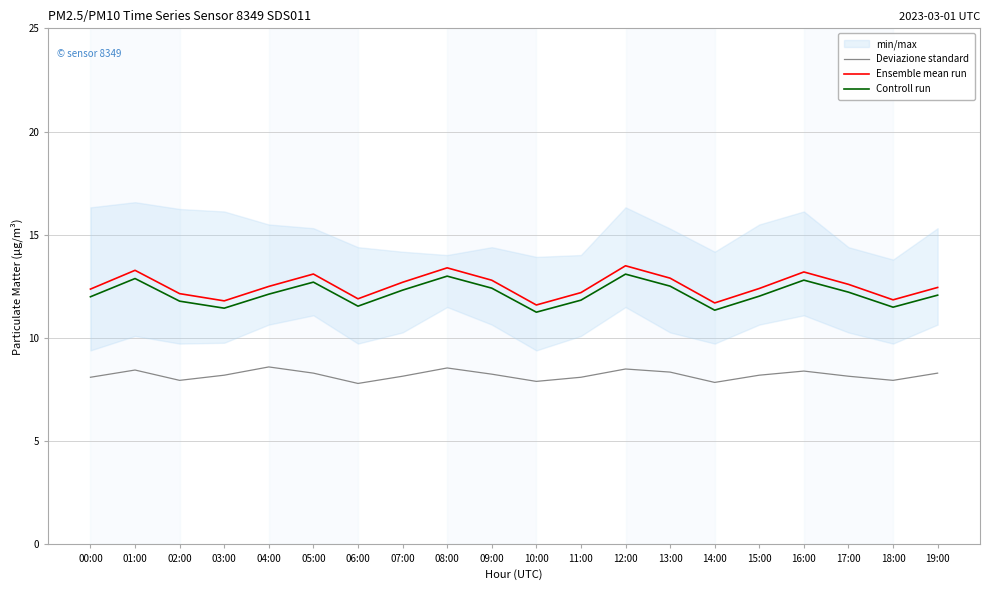

Which series has the largest range (max minus min)?

Ensemble mean run